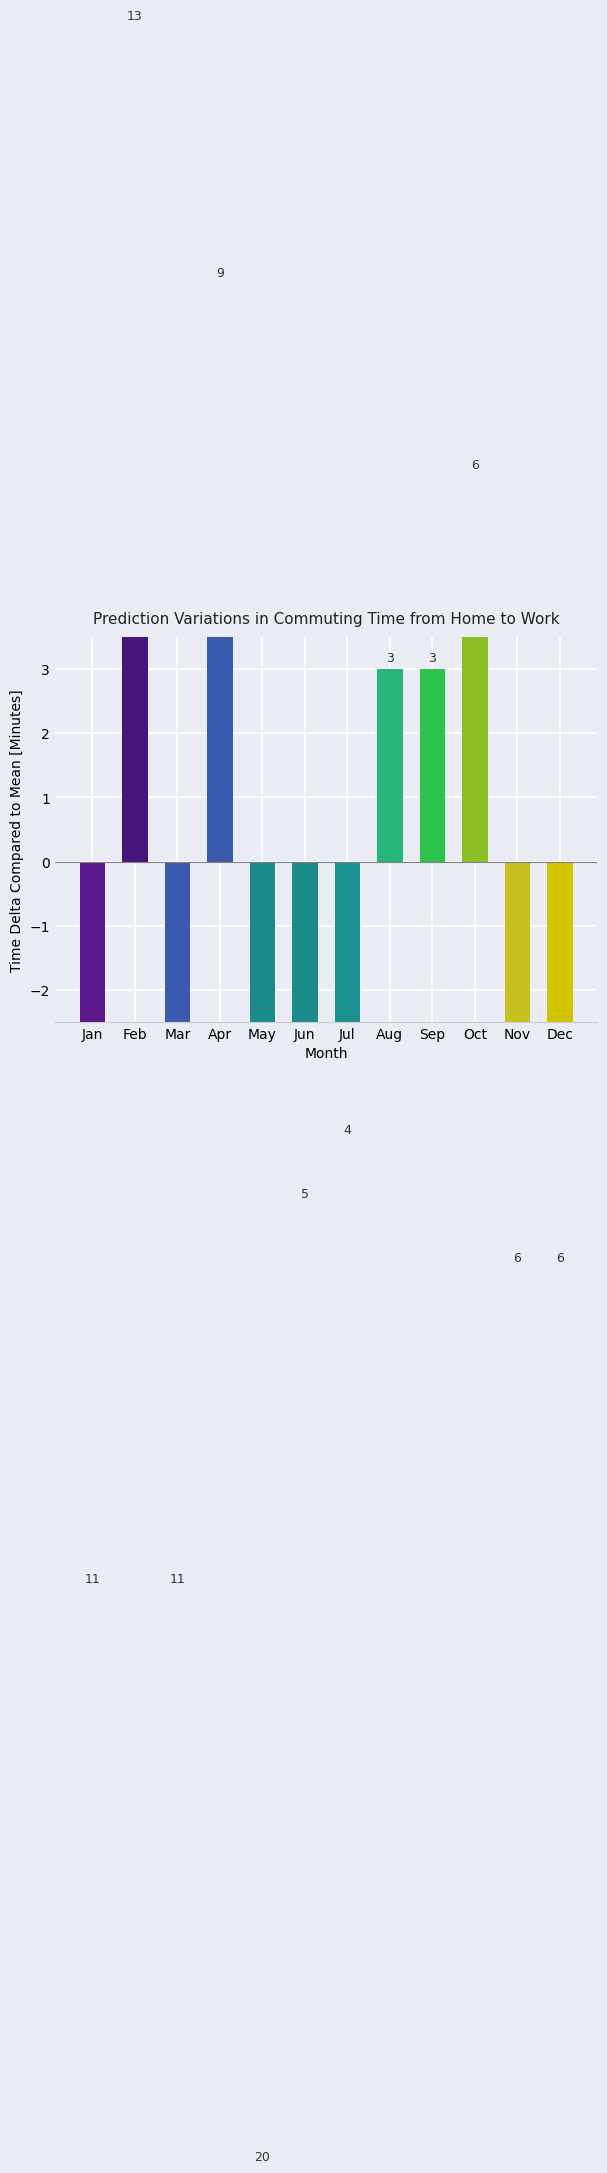

Reading left to right, list all the values displayed in this chart.

-11	13	-11	9	-20	-5	-4	3	3	6	-6	-6